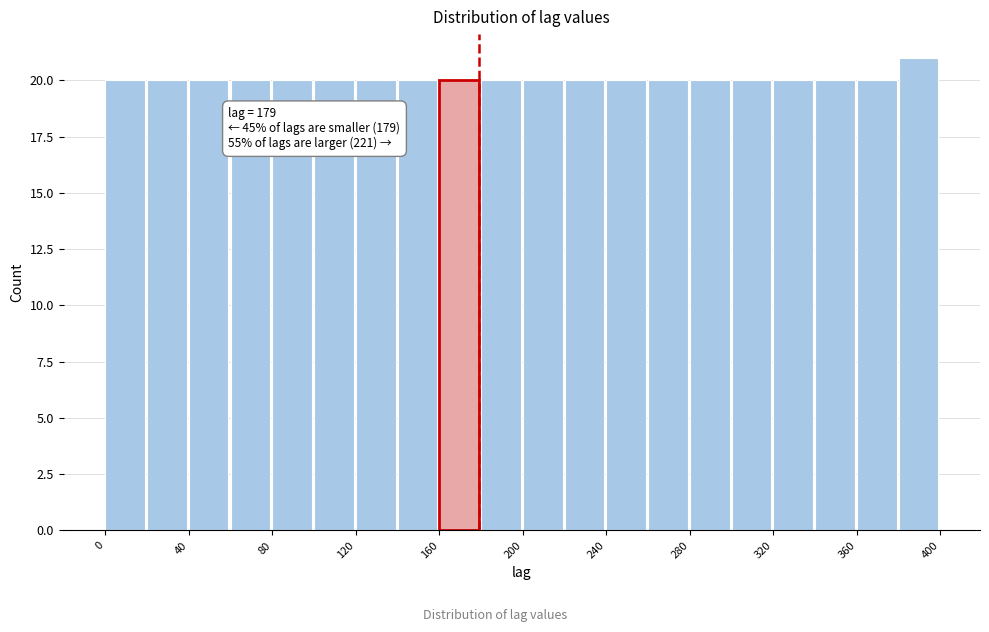

Which range on the x-axis has the tallest bar?

380 to 400